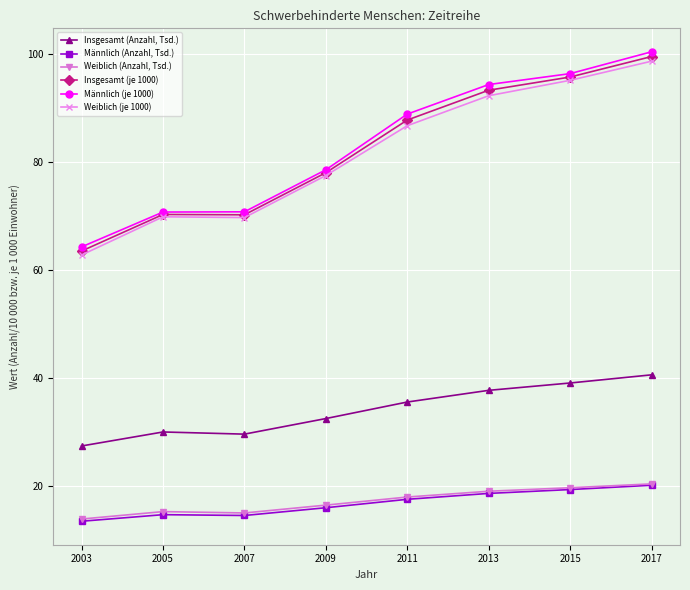

Is this an area chart (filled region under the line)?

No